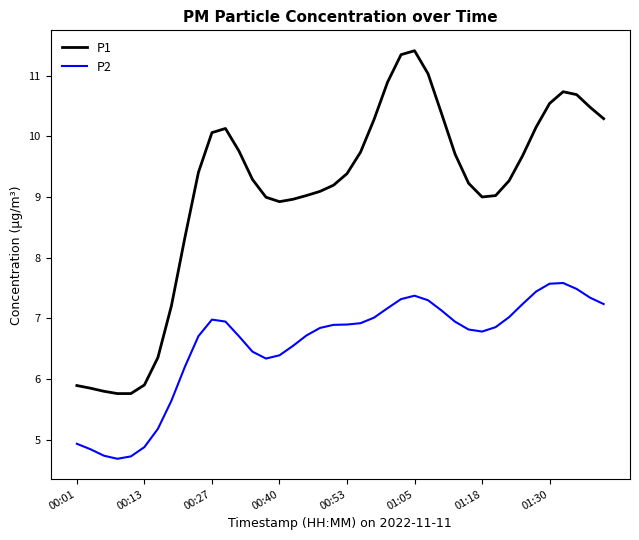

What is the highest value of the P2 series?

7.6